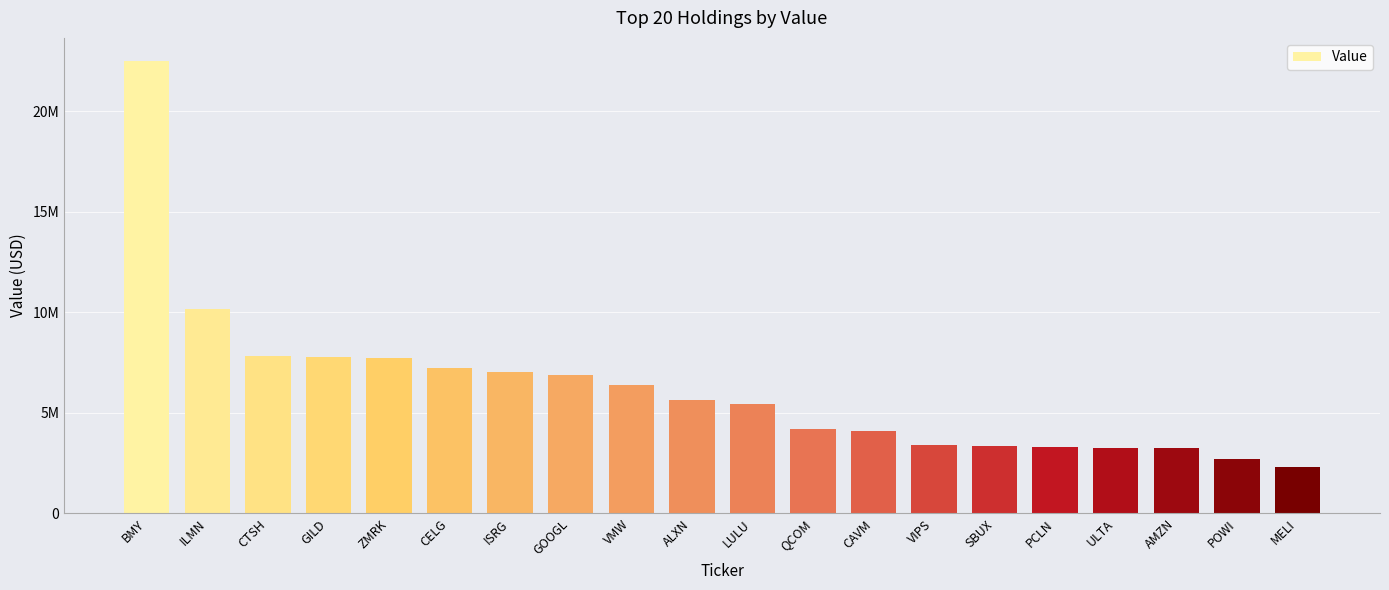

Approximately how many times larger is the value at ILMN compared to CAVM?

2.5